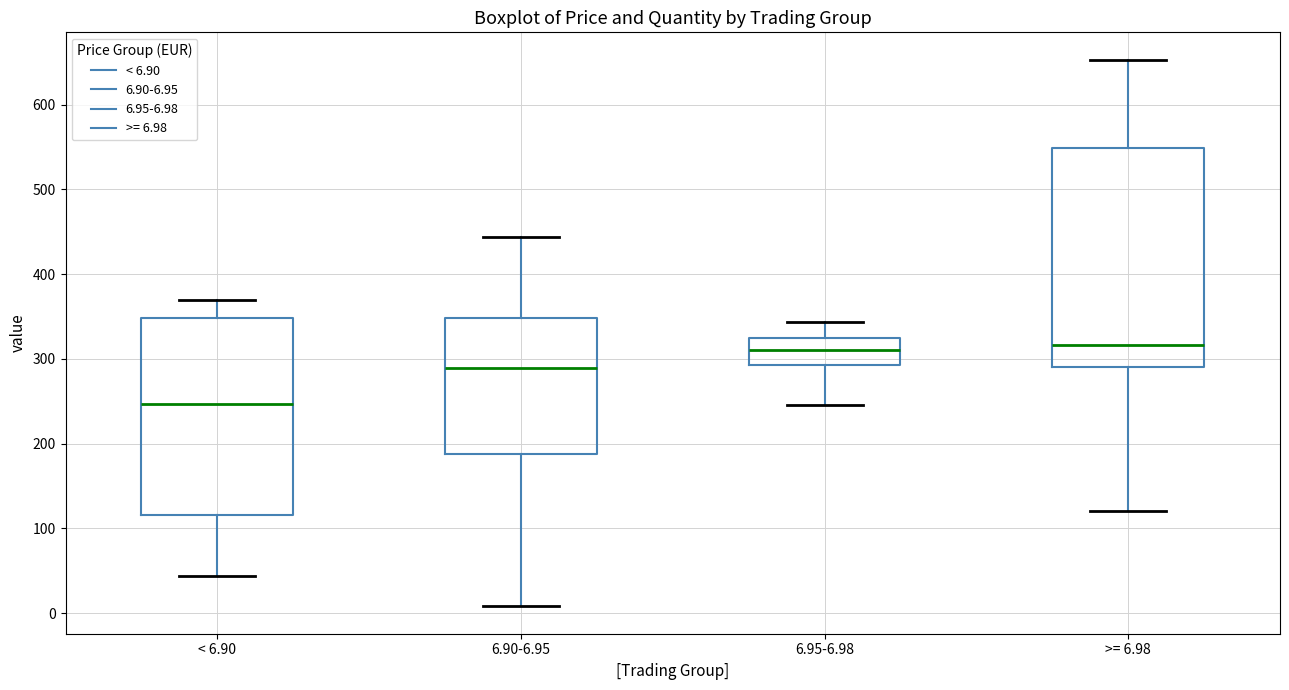

Where does the median line of the box for 6.95-6.98 sit on the y-axis? The values are not printed on the chart, so give them approximately, as read against the axis.

310